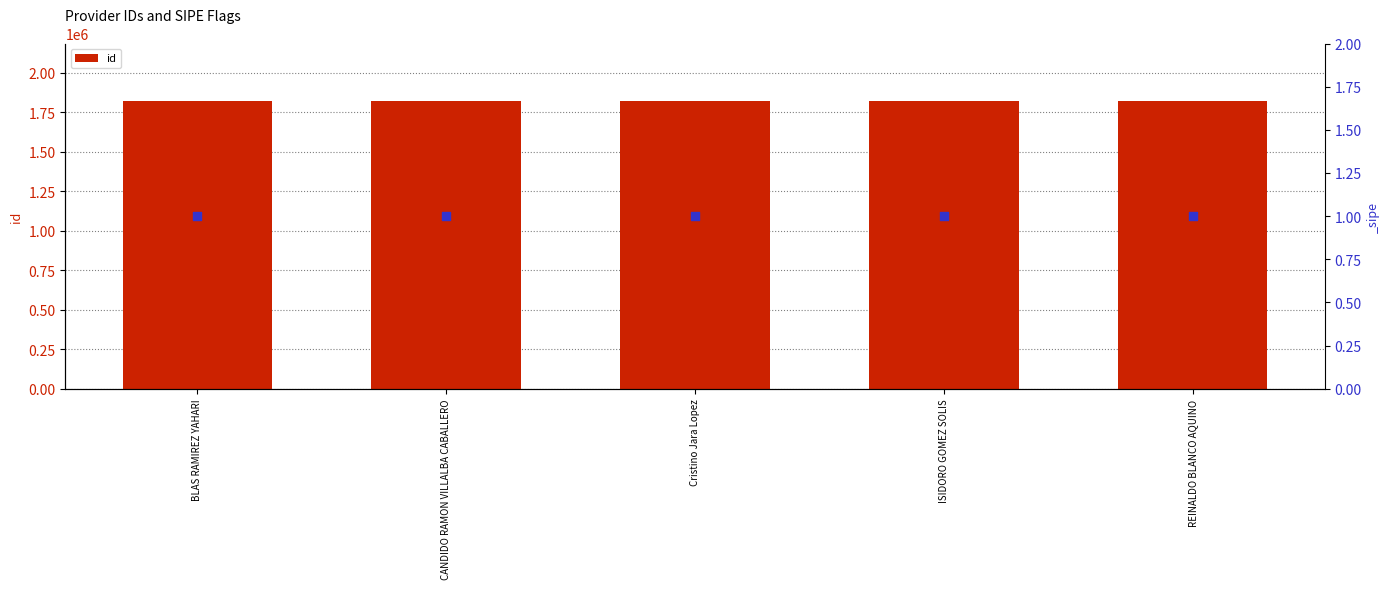

Which has a higher value, Cristino Jara Lopez or REINALDO BLANCO AQUINO?

REINALDO BLANCO AQUINO